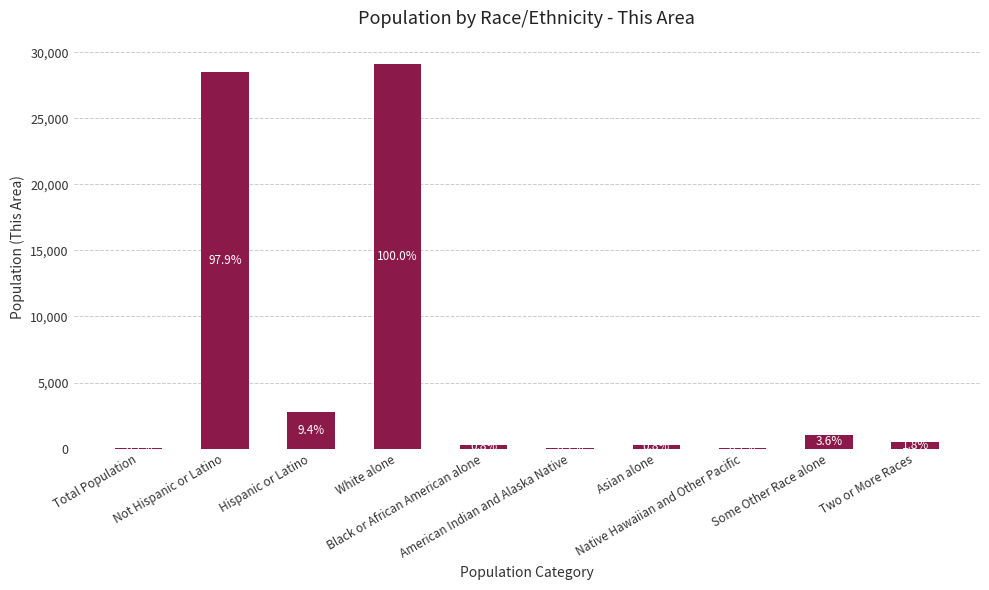

Reading left to right, transcribe all the data shown in this chart.

Total Population=31	Not Hispanic or Latino=28505	Hispanic or Latino=2750	White alone=29121	Black or African American alone=231	American Indian and Alaska Native=68	Asian alone=238	Native Hawaiian and Other Pacific=18	Some Other Race alone=1061	Two or More Races=518